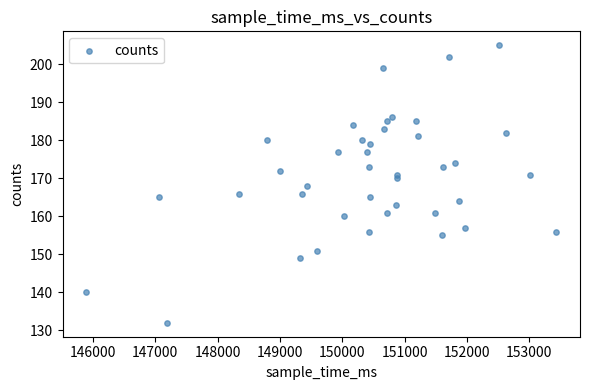

What is the range of X values (max minus min)?

7547